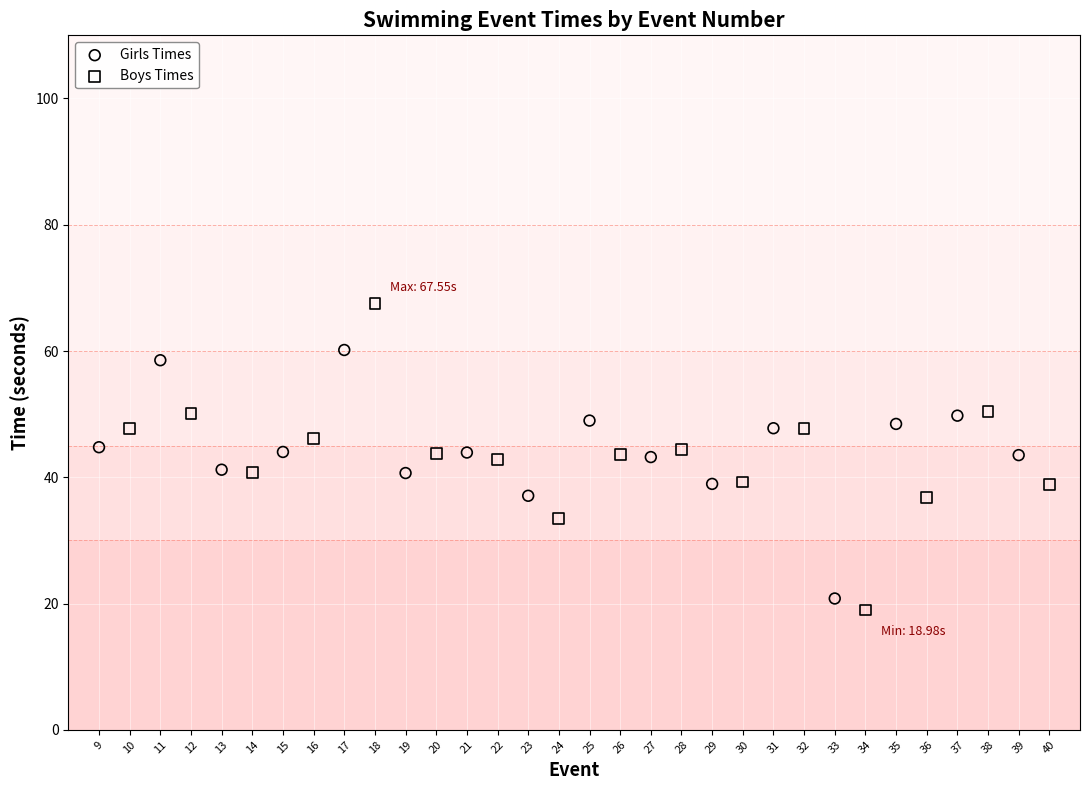

Which series contains the highest Y value?

Boys Times